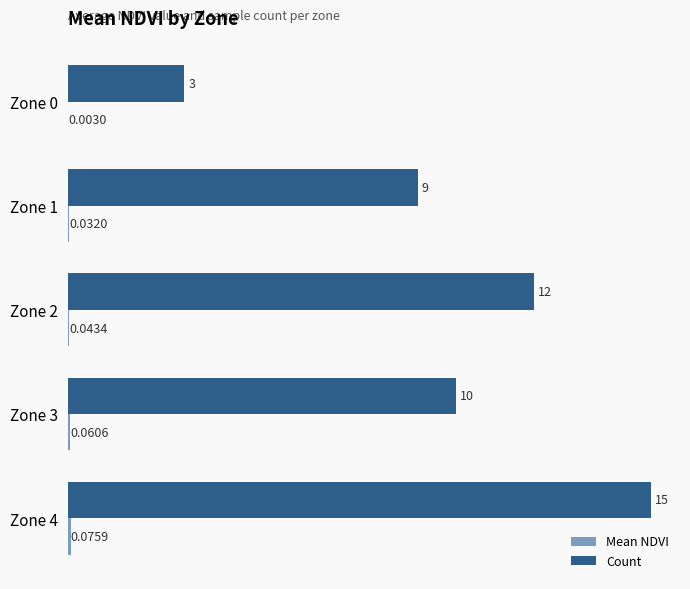

Which series has the largest total across all categories?

Count